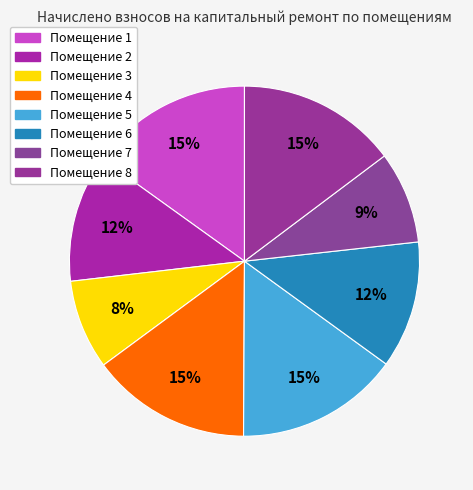

How many slices are in this pie chart?

8